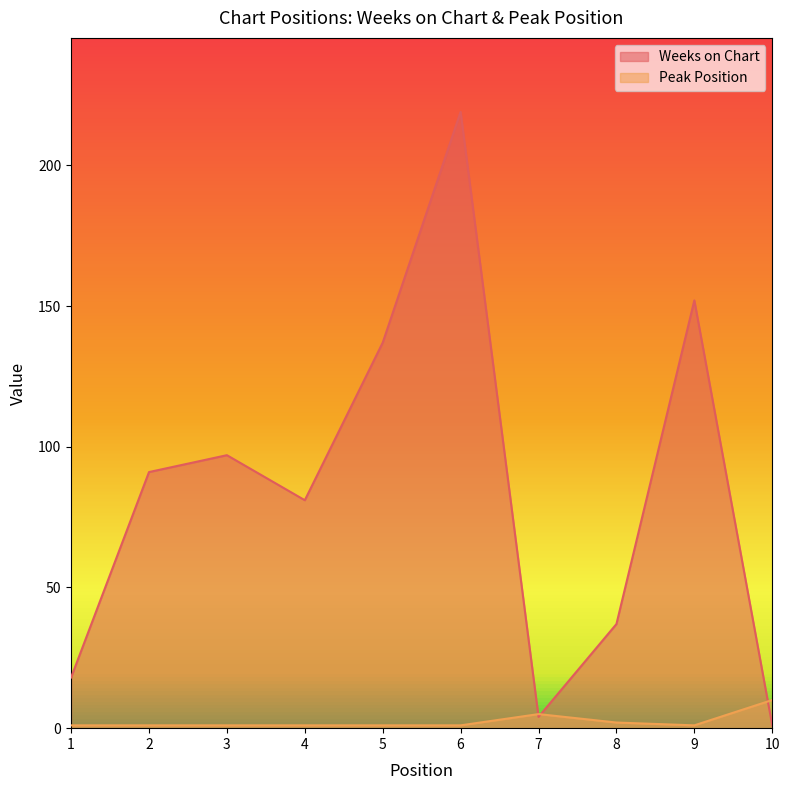

What is the difference between the maximum and minimum values in the Peak Position series?

9